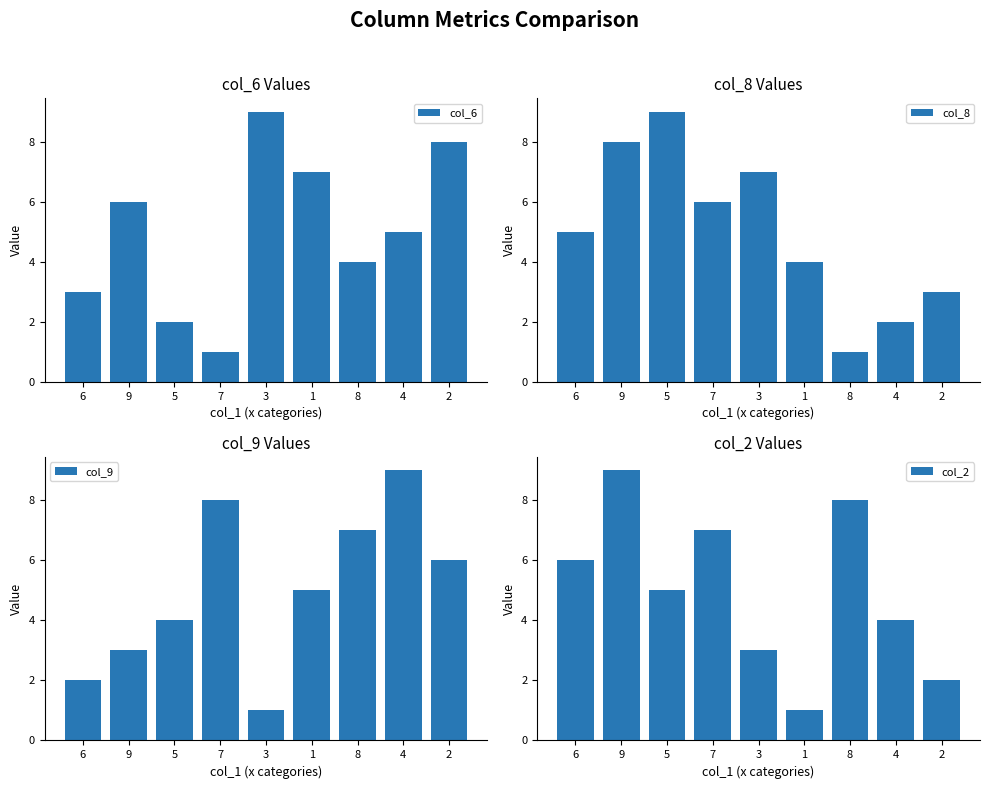

What is the sum of the col_6 values at 8 and 5?

6